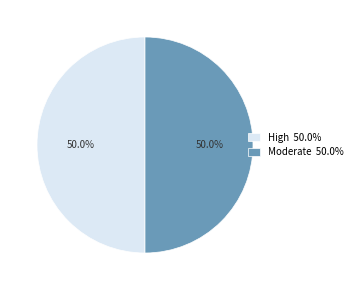

Approximately how many times larger is the value at Moderate 50.0% compared to High 50.0%?

1.0